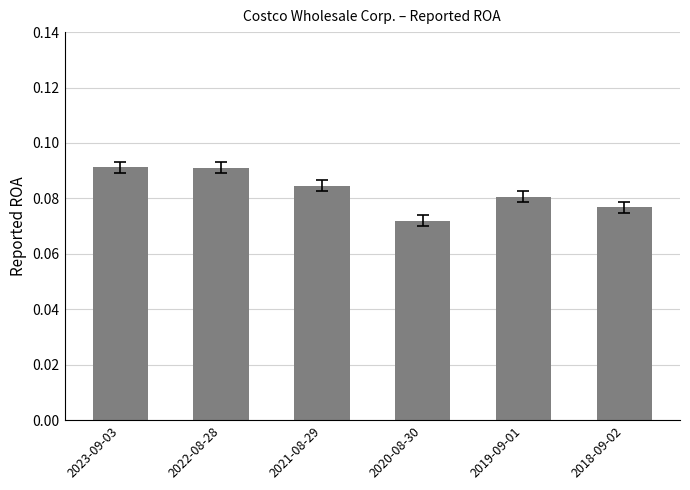

What is the sum of all values?

0.5